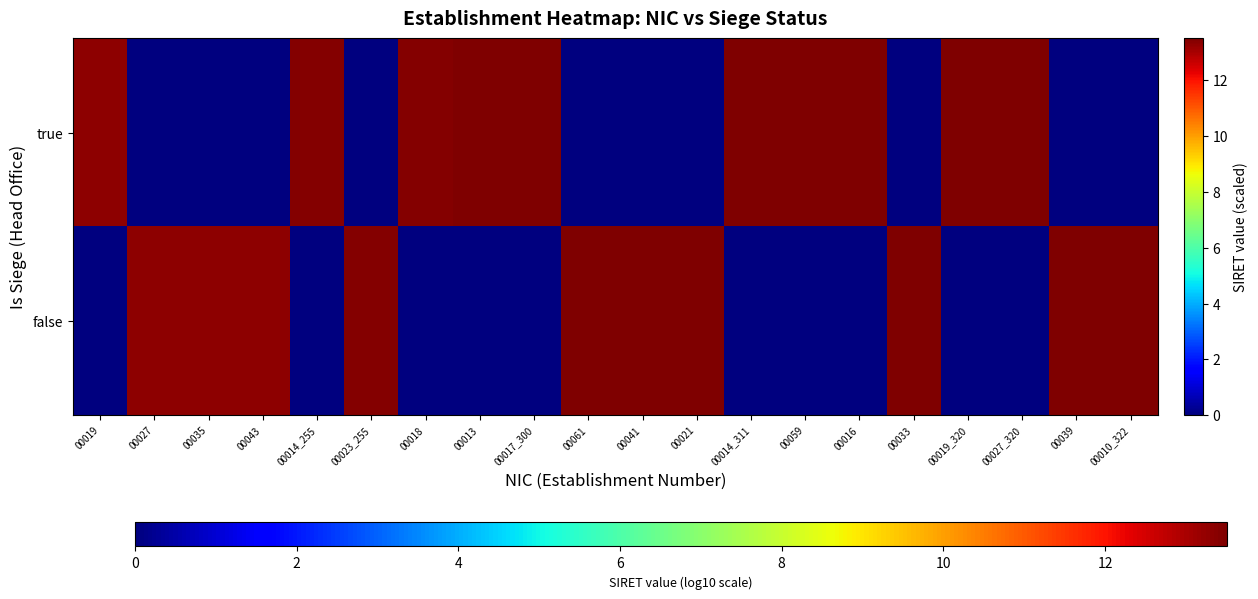

What is the spread (max minus min) of values at 00059?

13.5